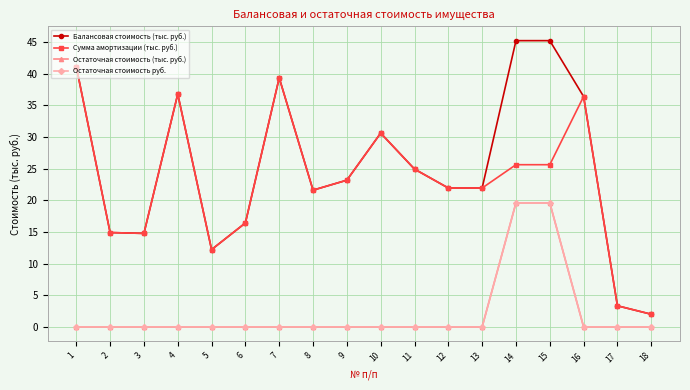

At which label does Сумма амортизации (тыс. руб.) first exceed 23?

1